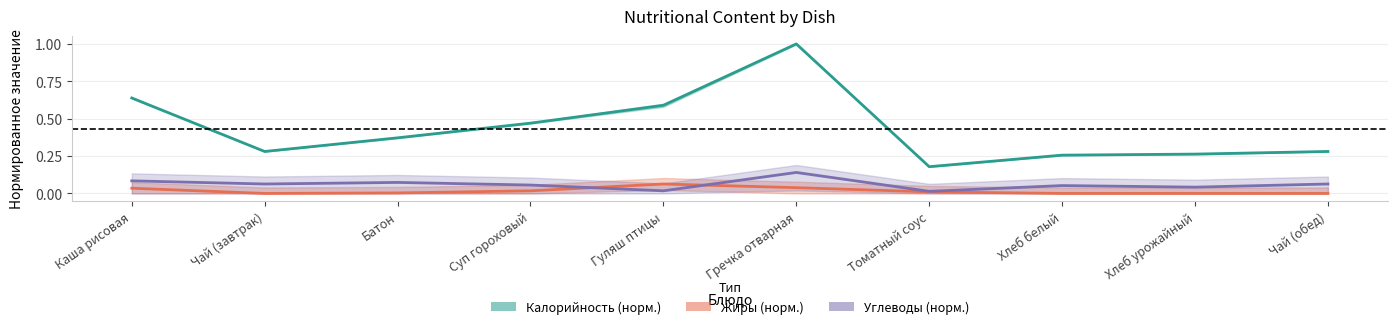

What is the value of the Калорийность (норм.) point at the 1st from the left?

0.6